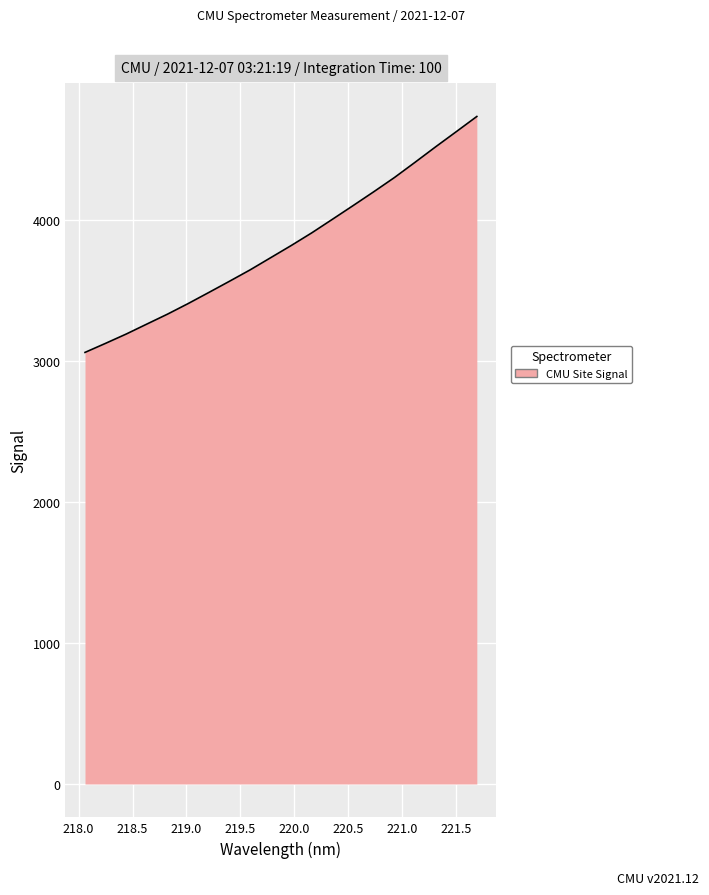

What is the greatest value displayed?

4731.5